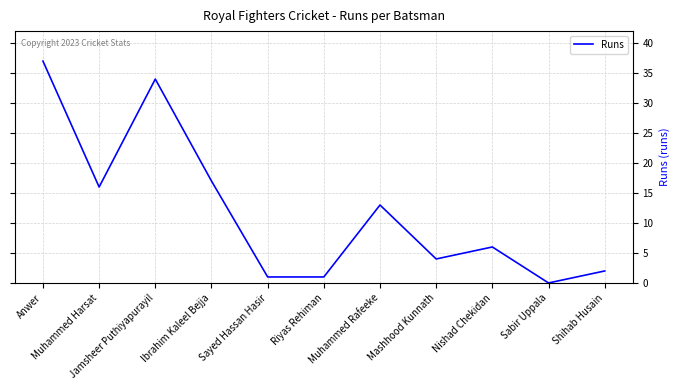

Does the chart have visible grid lines?

Yes